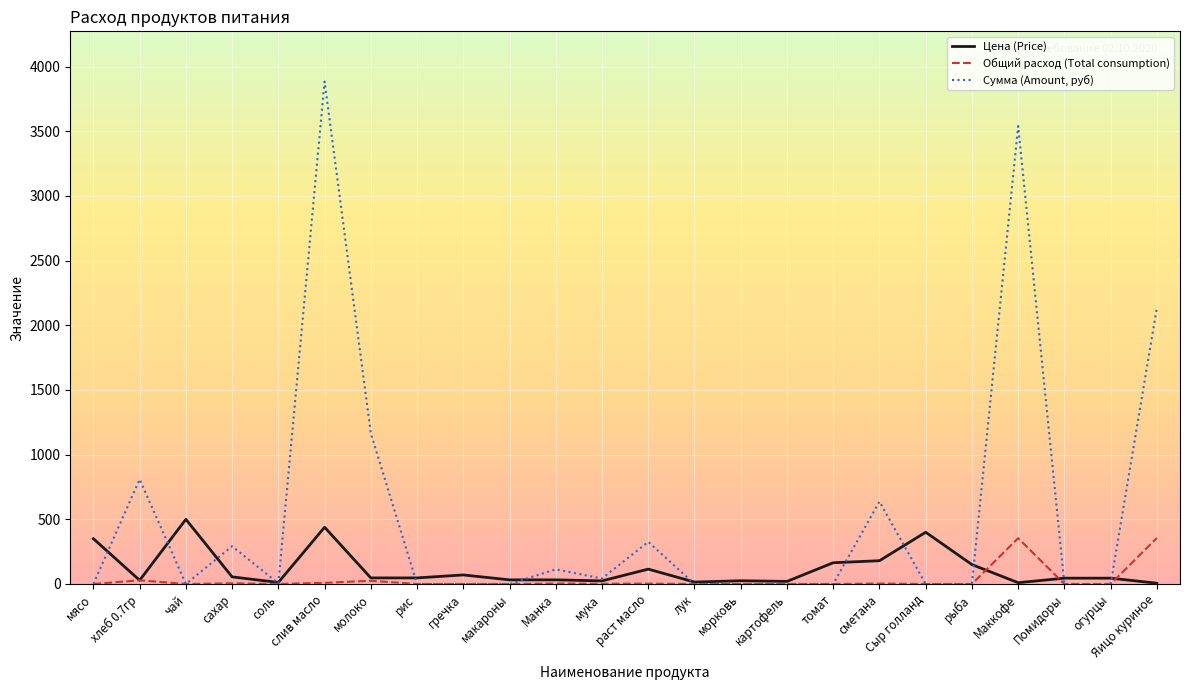

Is it true that Цена (Price) equals 438.9 at слив масло?

True